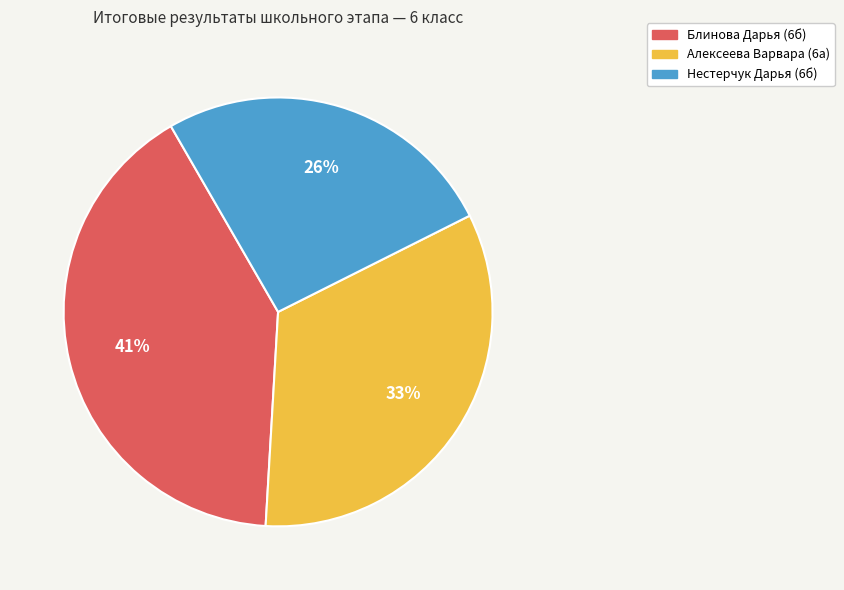

Do Нестерчук Дарья (6б) and Блинова Дарья (6б) together represent more than half of the pie?

Yes